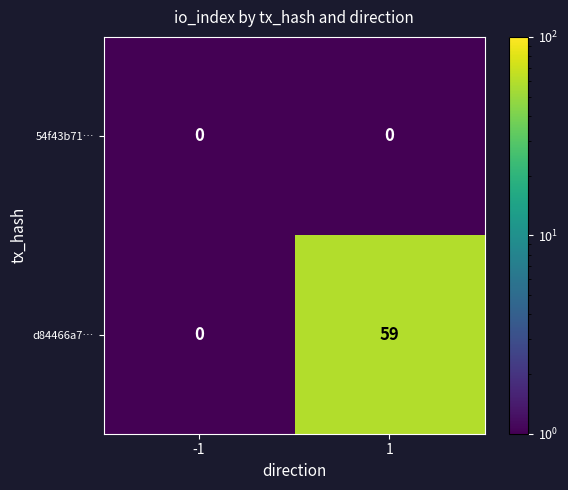

What is the maximum value shown in the chart?

59